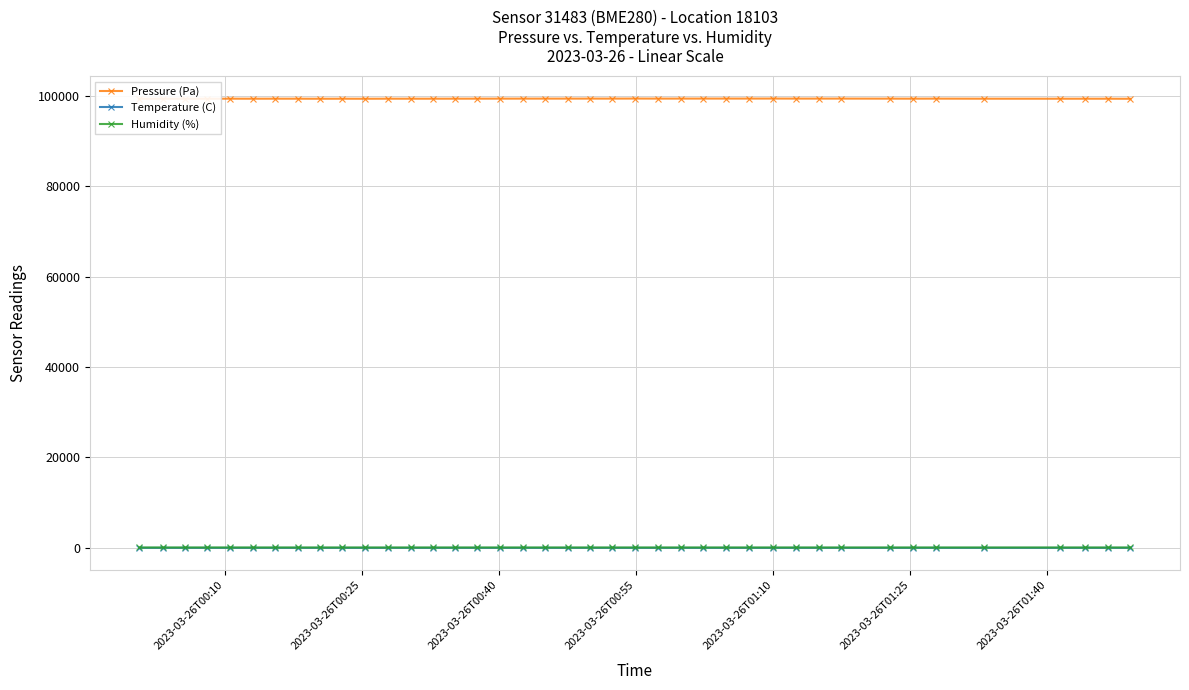

What is the difference between the maximum and minimum values in the Humidity (%) series?

1.4